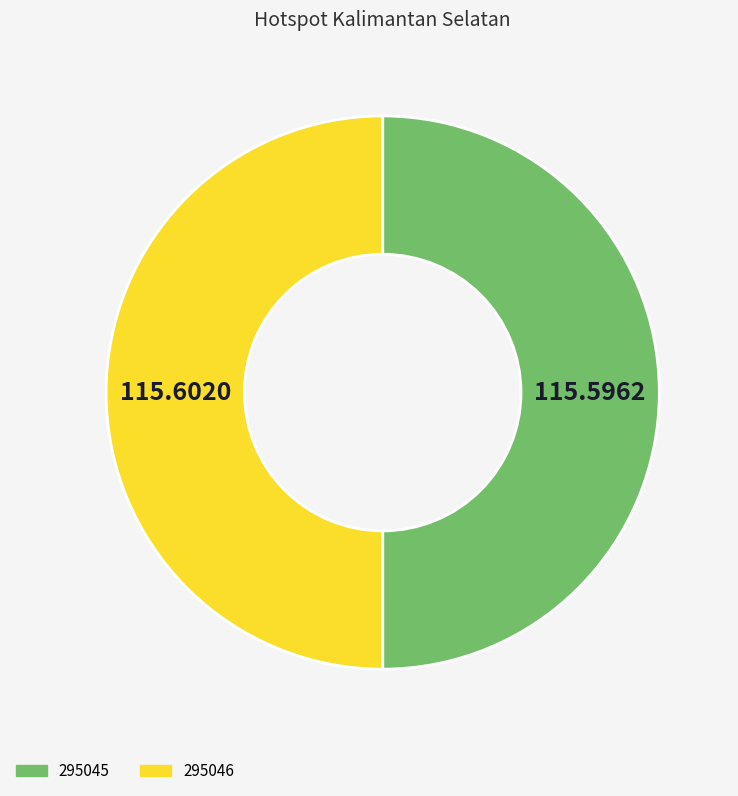

Approximately how many times larger is the value at 295045 compared to 295046?

1.0